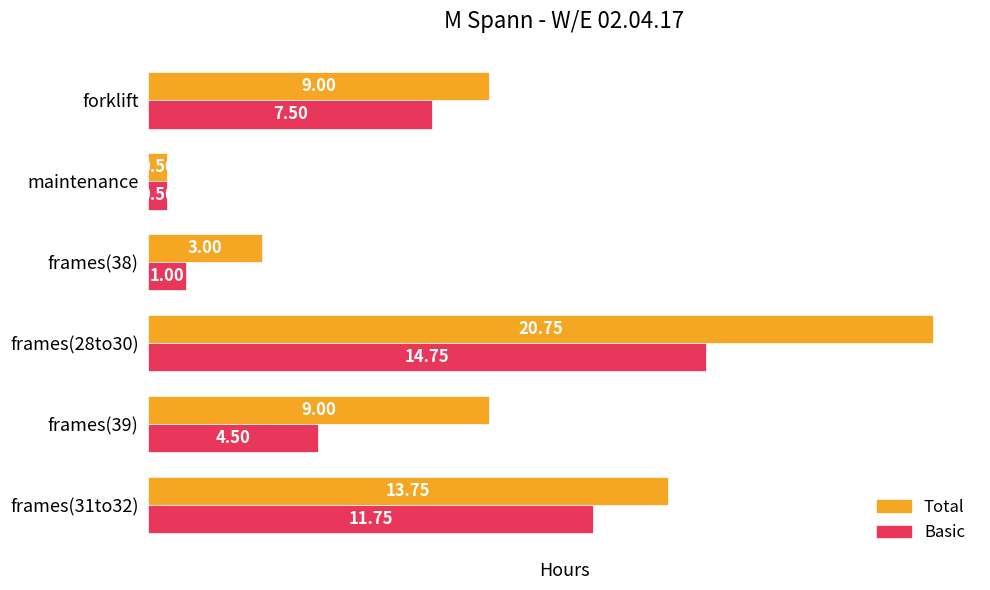

What is the maximum value for Basic?

14.8